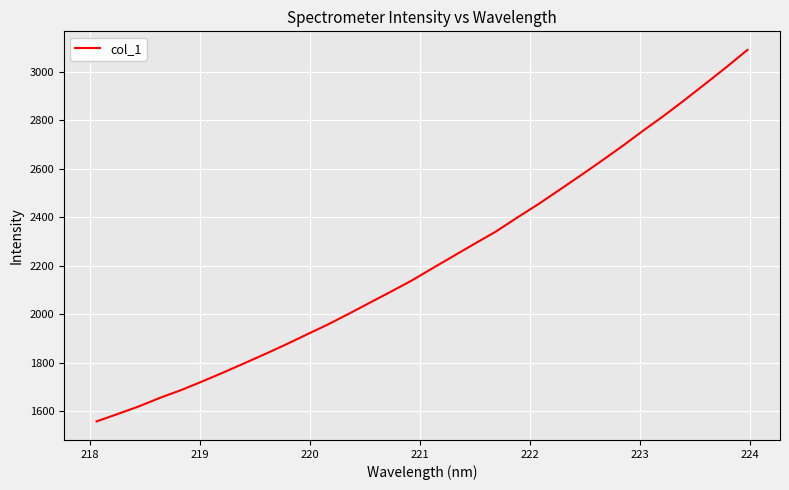

What is the difference between the maximum and minimum values?

1531.4